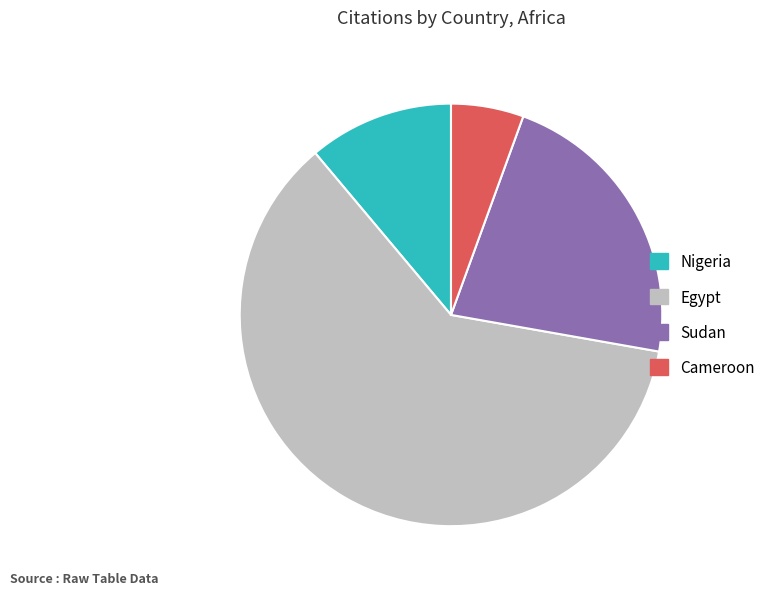

What is the majority slice?

Egypt